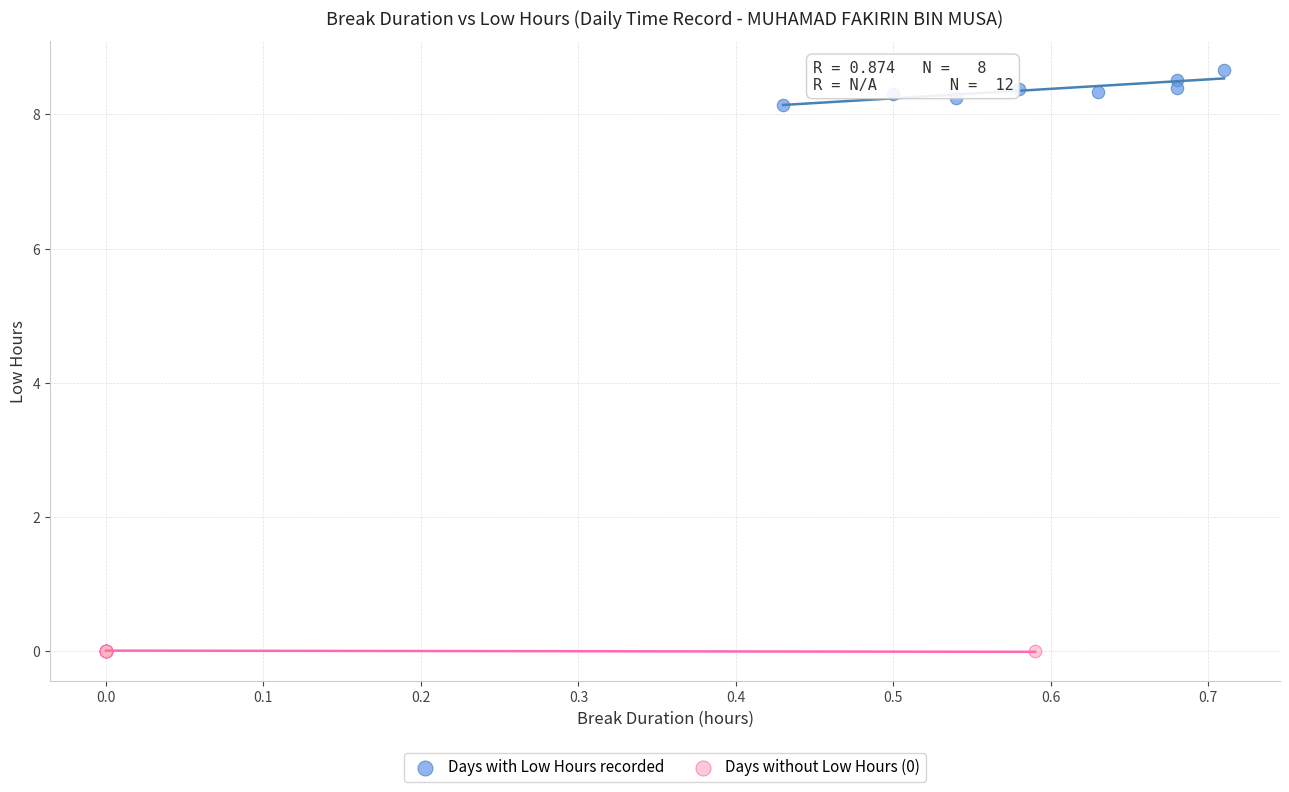

Which series reaches the minimum Y coordinate?

Days without Low Hours (0)